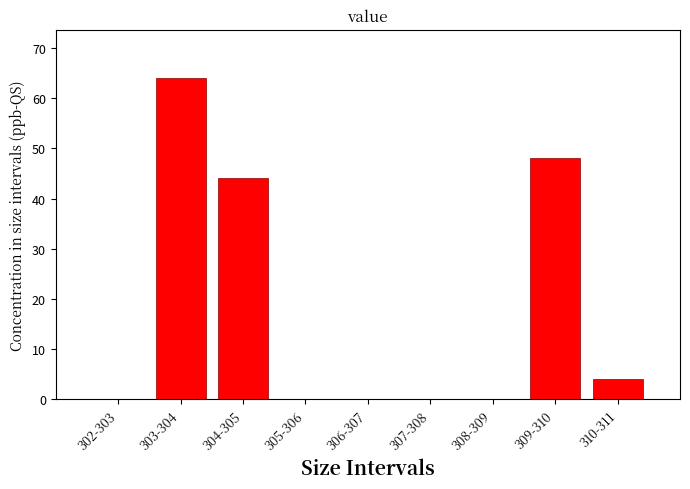

Reading right to left, extract all data points from this chart.

310-311=4	309-310=48	308-309=0	307-308=0	306-307=0	305-306=0	304-305=44	303-304=64	302-303=0